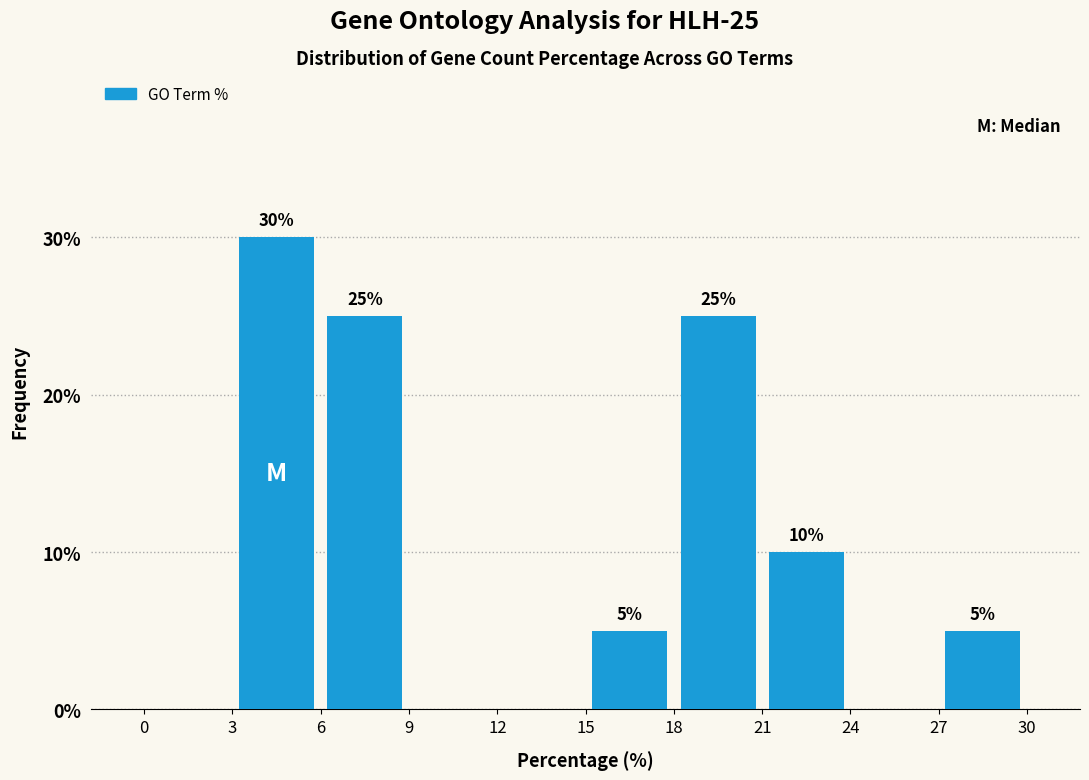

Over which range of the x-axis is the bar tallest?

3 to 6